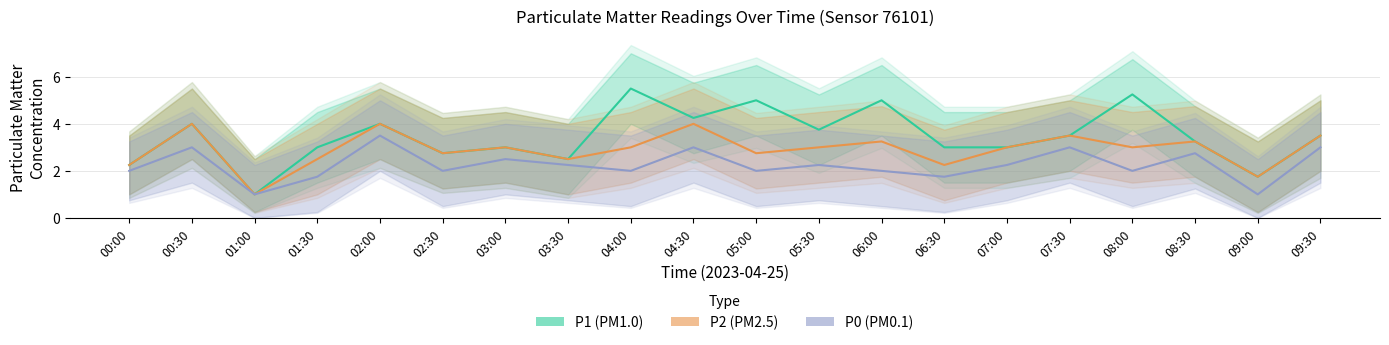

How many series are shown in this chart?

3